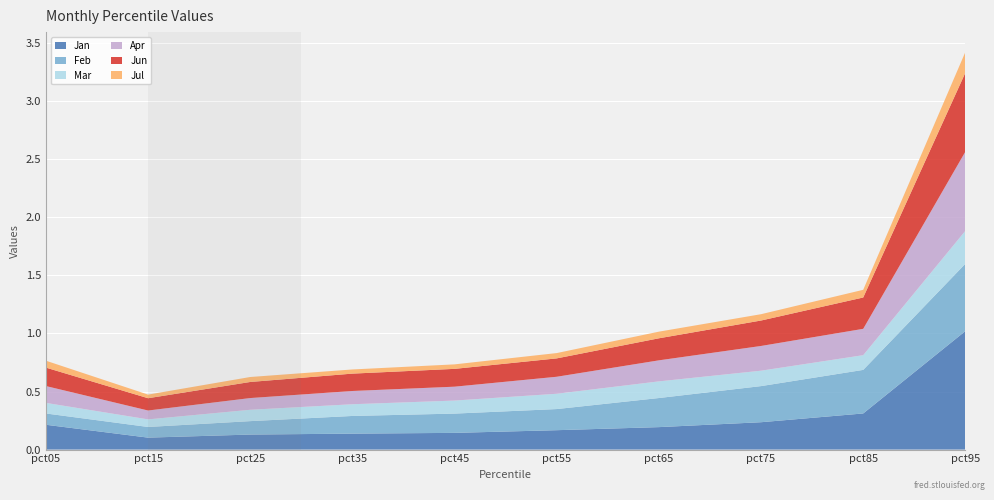

Reading right to left, list all the values displayed in this chart.

Jan: 1.0	0.3	0.2	0.2	0.2	0.1	0.1	0.1	0.1	0.2
Feb: 0.6	0.4	0.3	0.3	0.2	0.2	0.2	0.1	0.1	0.1
Mar: 0.3	0.1	0.1	0.1	0.1	0.1	0.1	0.1	0.1	0.1
Apr: 0.7	0.2	0.2	0.2	0.1	0.1	0.1	0.1	0.1	0.1
Jun: 0.7	0.3	0.2	0.2	0.2	0.2	0.1	0.1	0.1	0.2
Jul: 0.2	0.1	0.1	0.1	0.0	0.0	0.0	0.0	0.0	0.1